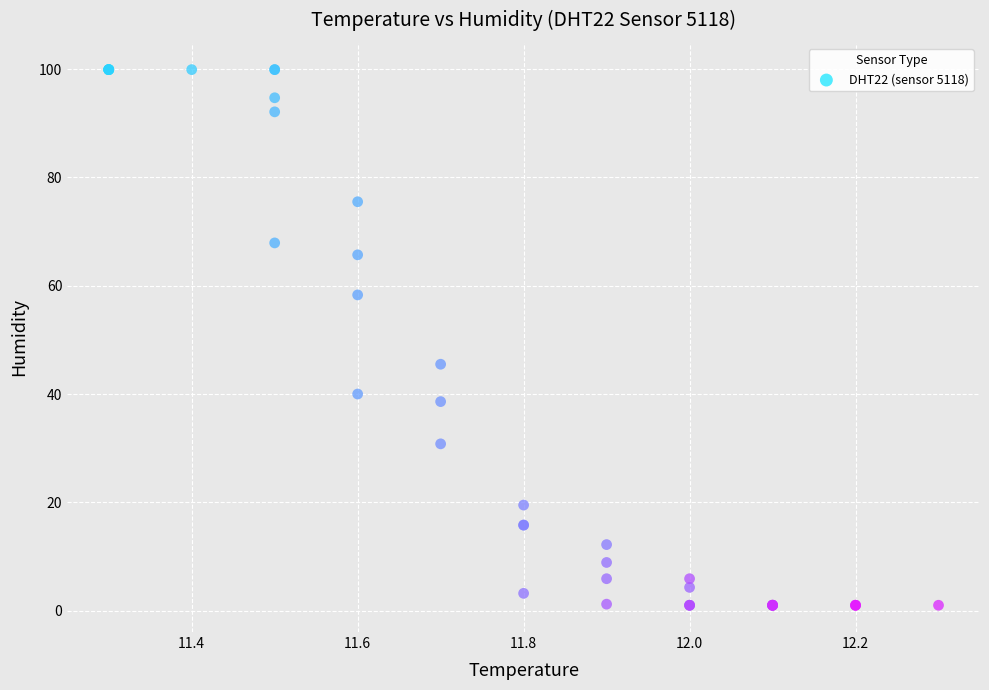

What Y value in the scatter plot is closest to 50?

45.5